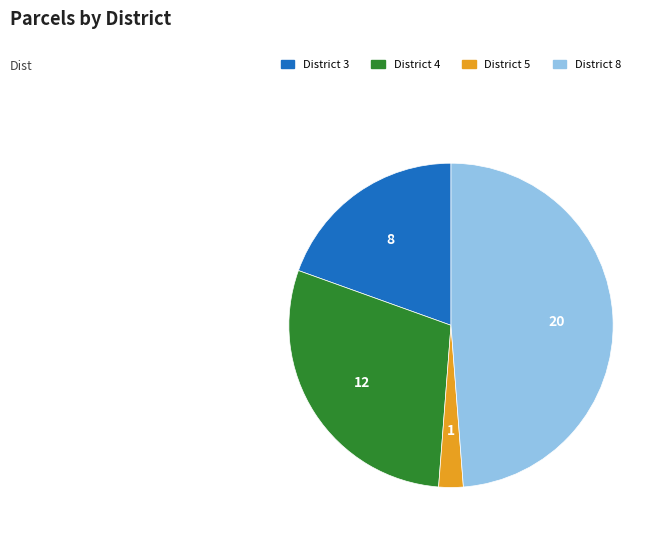

Which category has the biggest portion of the pie?

District 8